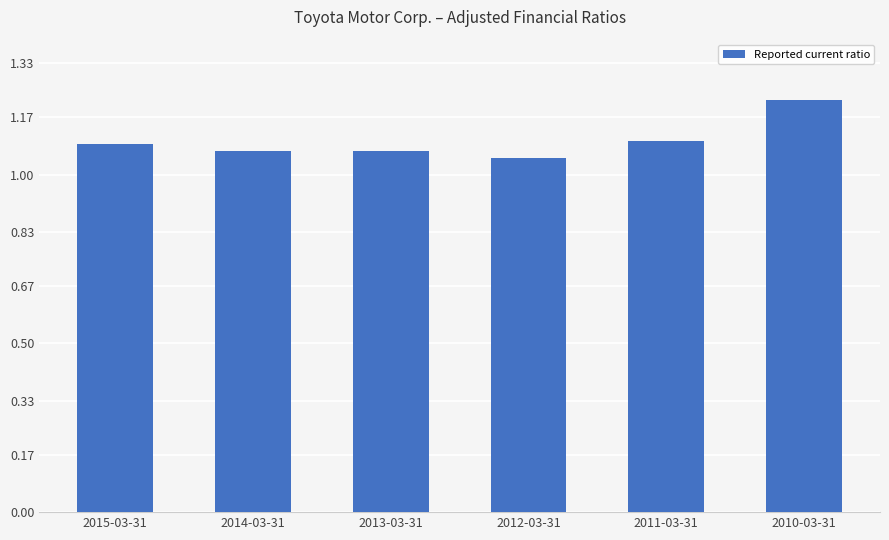

Approximately how many times larger is the value at 2011-03-31 compared to 2015-03-31?

1.0